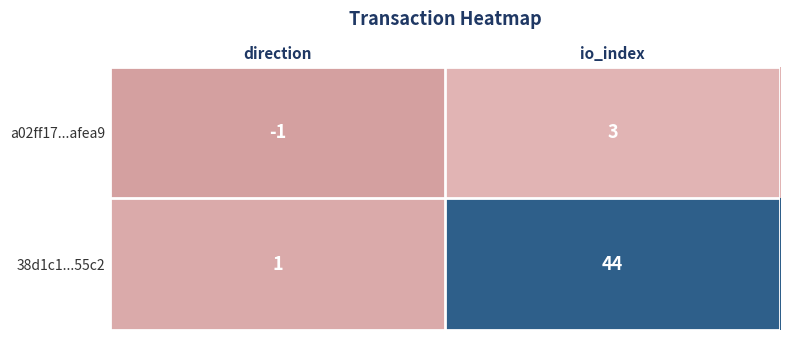

Reading left to right, transcribe all the data shown in this chart.

a02ff17...afea9: direction=-1	io_index=3
38d1c1...55c2: direction=1	io_index=44